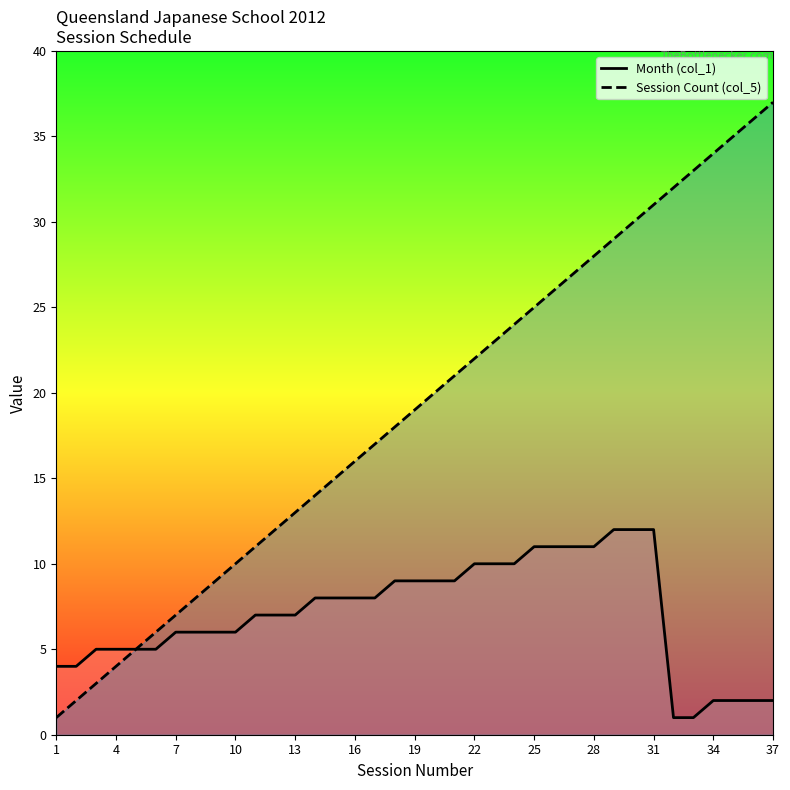

True or false: Session Count (col_5) and Month (col_1) intersect in this chart.

False